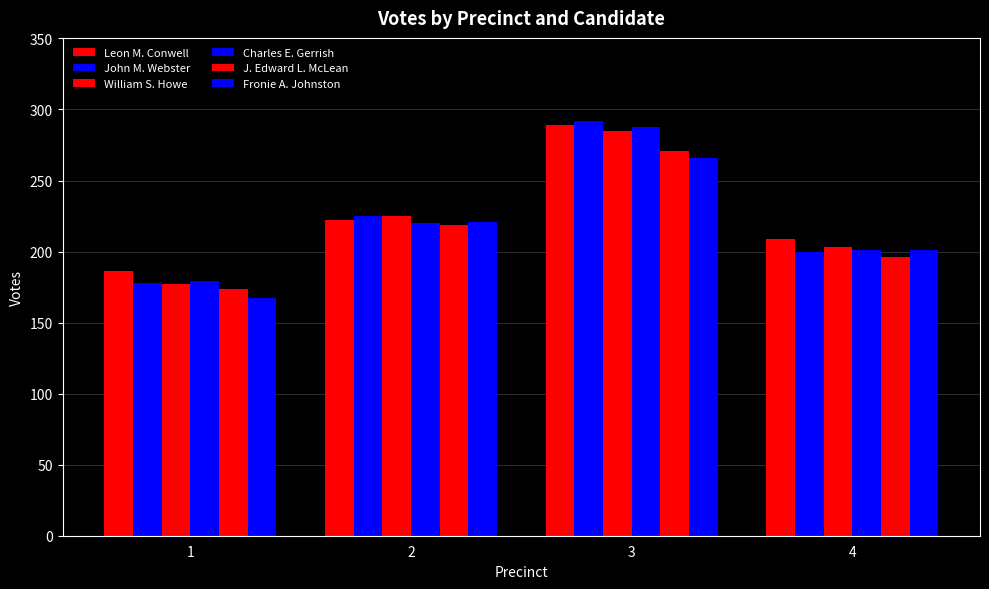

Which series has the widest spread of values?

John M. Webster